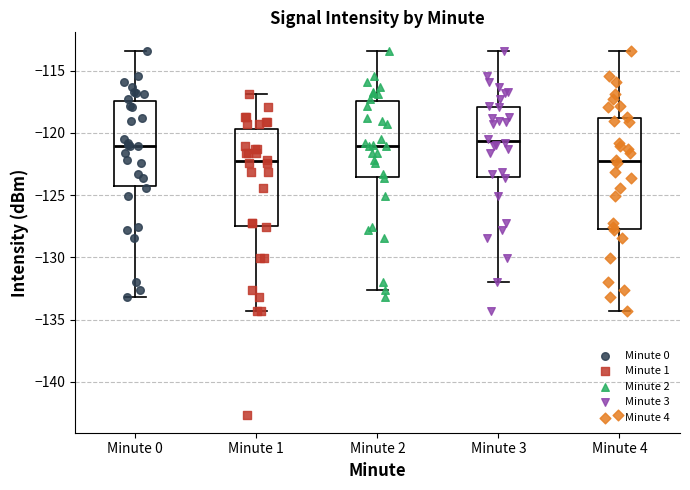

Reading left to right, read every box against the y-axis: the position of its median line, the range the box covers, and the ends of its whiskers. The values are not printed on the chart, so give them approximately, as read against the axis.

Minute 0: median -121.0, box -124.0 to -117.5, whiskers -133.0 to -113.5
Minute 1: median -122.5, box -127.5 to -119.5, whiskers -134.5 to -117.0
Minute 2: median -121.0, box -123.5 to -117.5, whiskers -132.5 to -113.5
Minute 3: median -120.5, box -123.5 to -118.0, whiskers -132.0 to -113.5
Minute 4: median -122.5, box -127.5 to -119.0, whiskers -134.5 to -113.5